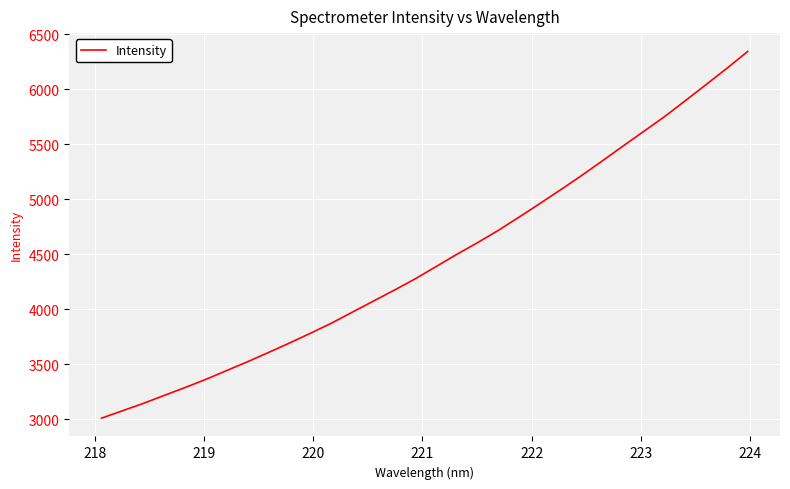

What is the greatest value displayed?

6343.3